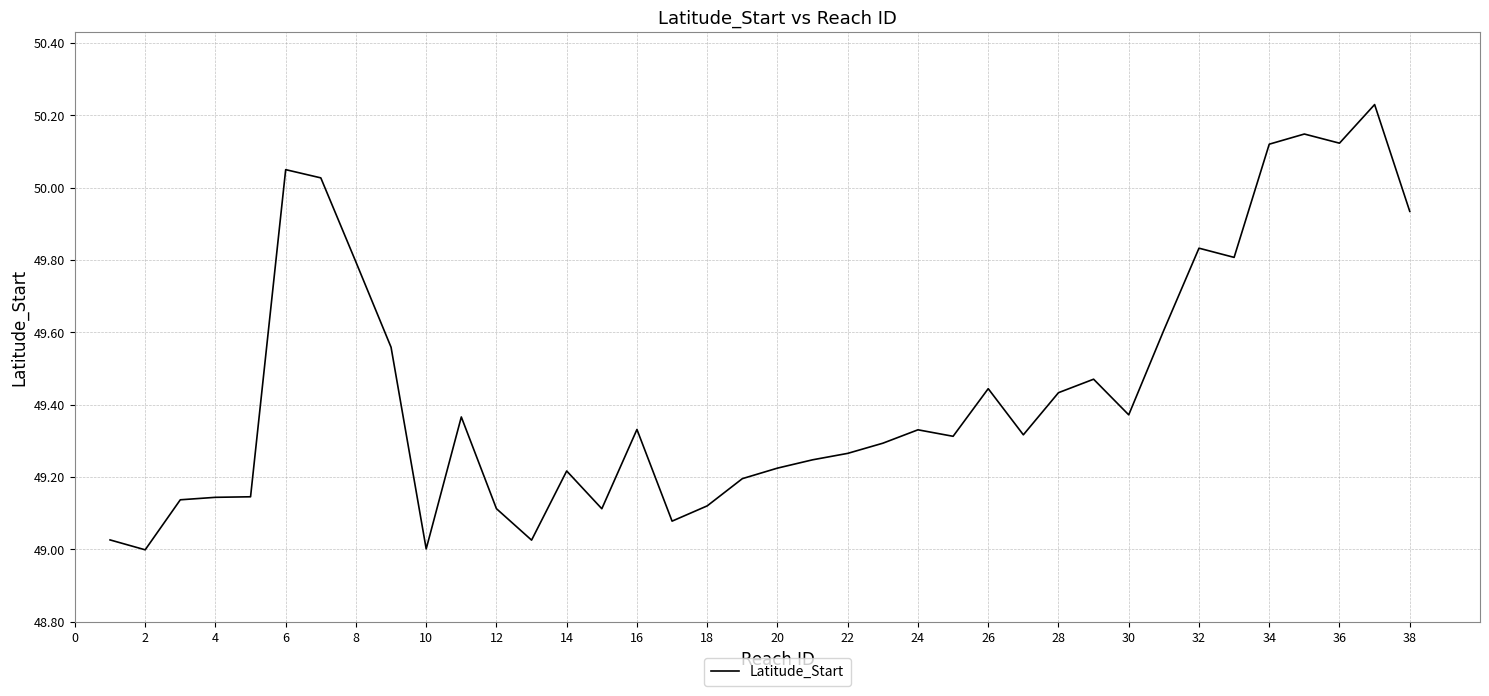

What is the difference between the maximum and minimum values?

1.2